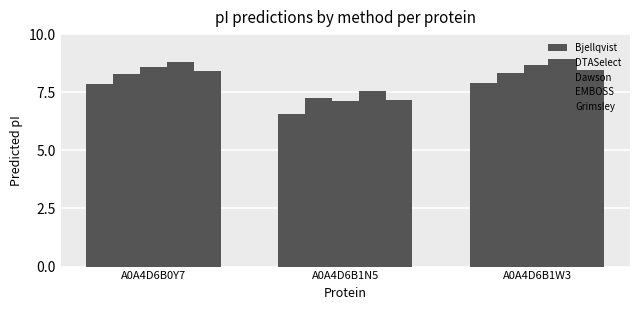

How many categories are shown in the chart?

3